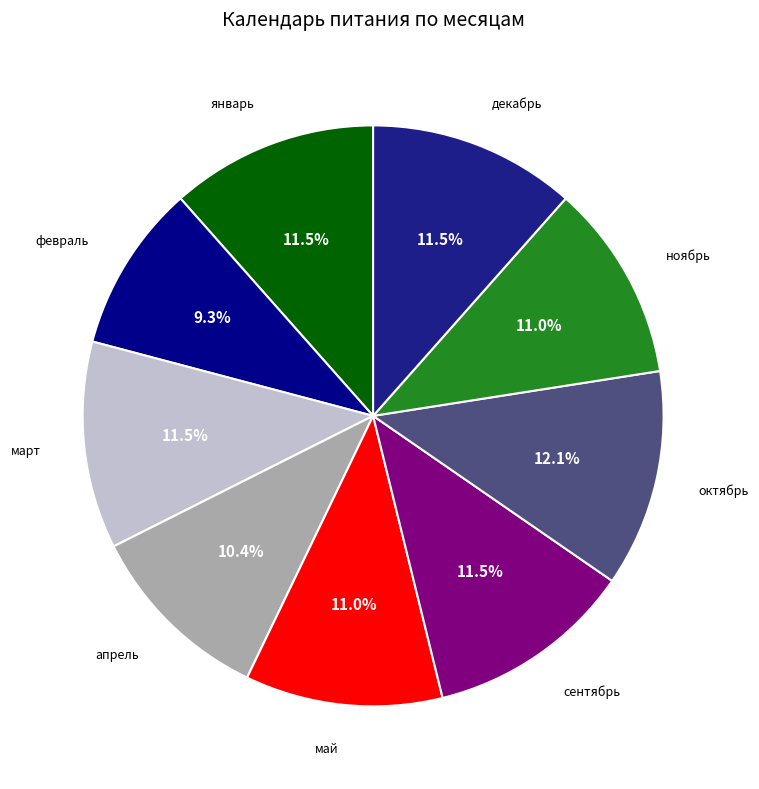

Is there a majority slice in this chart?

No